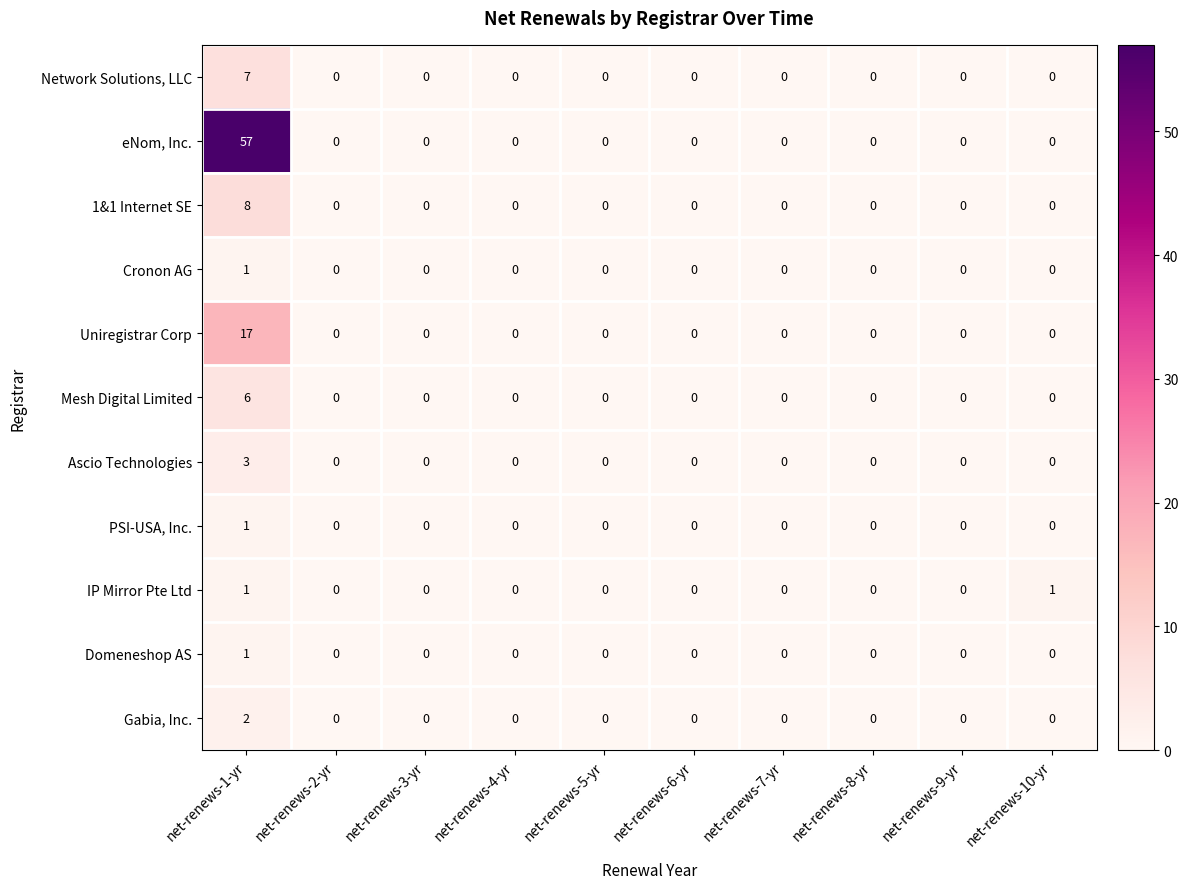

The value of Domeneshop AS at net-renews-10-yr is 0. True or false?

True